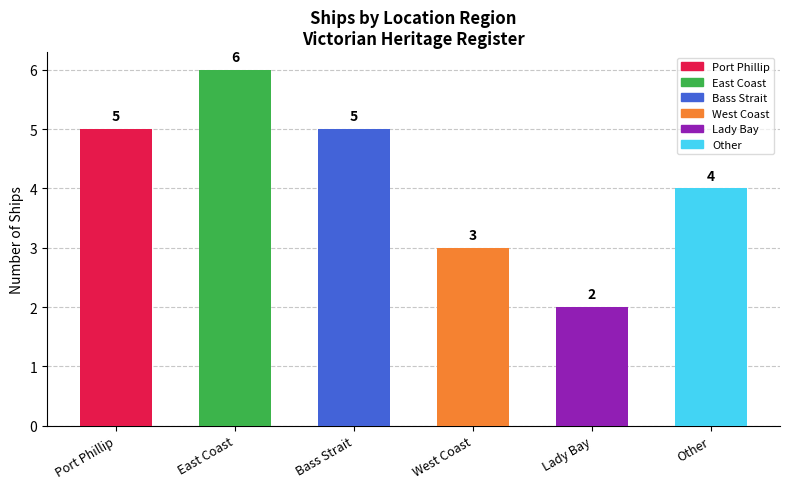

What is the difference between the second highest and second lowest values?

2